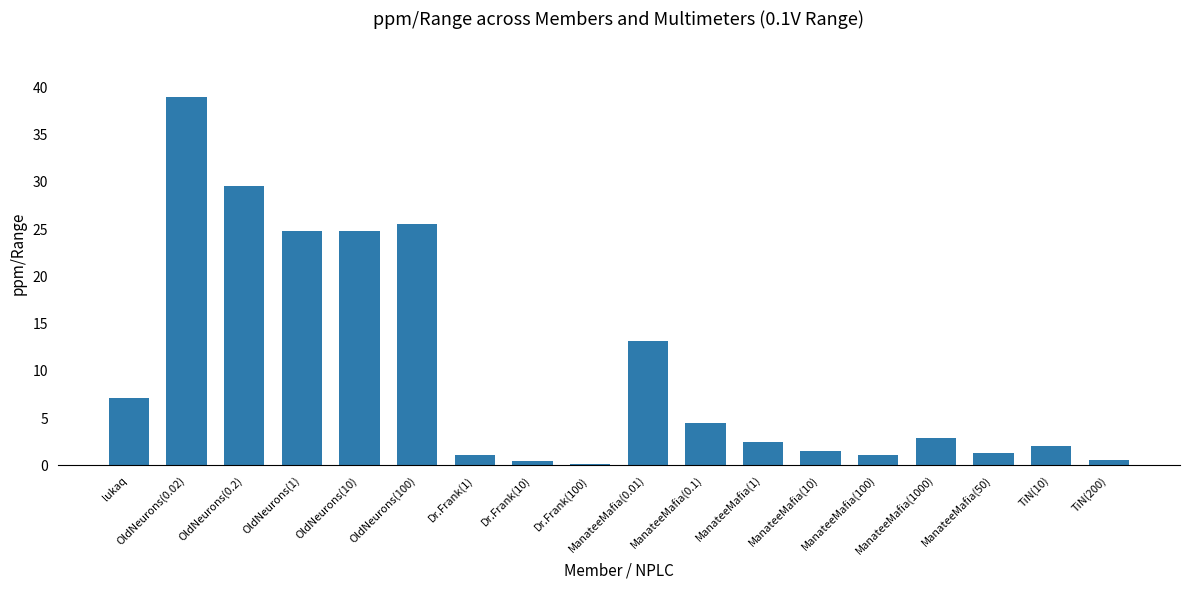

What is the greatest value displayed?

39.0